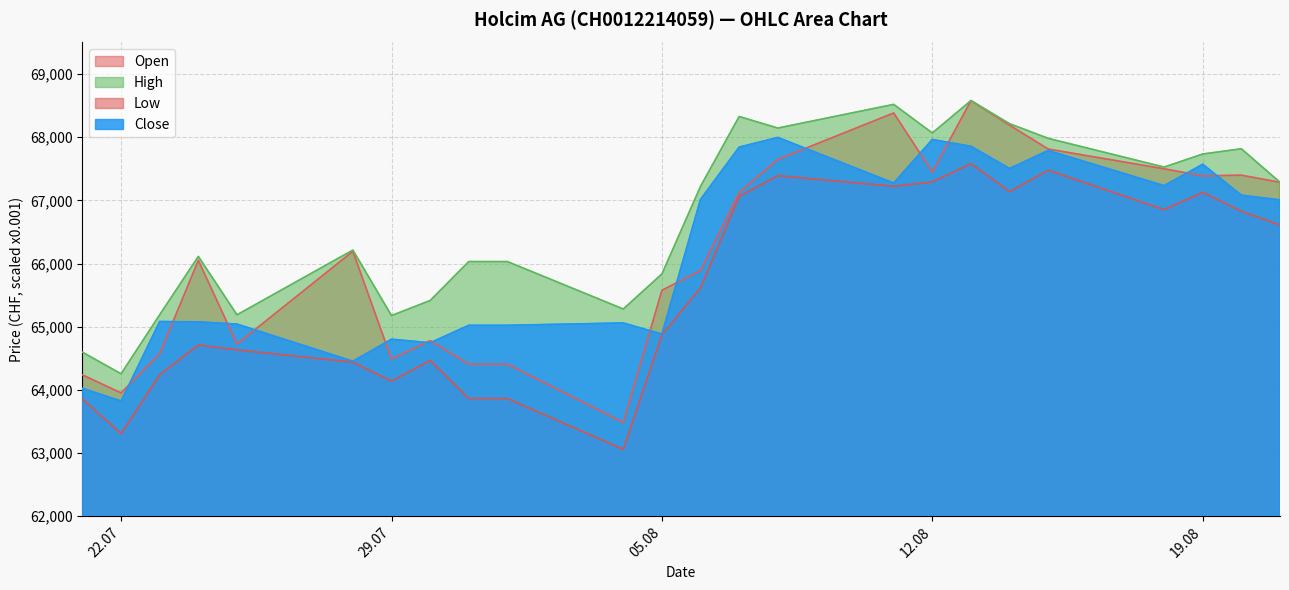

Reading left to right, transcribe all the data shown in this chart.

Open: 64237	63951	64574	66051	64726	66194	64487	64780	64407	64407	63482	65577	65889	67127	67649	68384	67448	68580	68191	67813	67500	67388	67399	67286
High: 64596	64254	65190	66113	65188	66213	65176	65414	66031	66031	65280	65835	67222	68328	68145	68520	68067	68580	68214	67982	67527	67734	67817	67286
Low: 63853	63307	64240	64711	64633	64439	64138	64467	63863	63863	63058	64871	65616	67064	67392	67223	67293	67583	67139	67478	66853	67128	66828	66611
Close: 64024	63823	65082	65076	65041	64453	64802	64745	65022	65022	65059	64883	67016	67843	67997	67274	67964	67856	67505	67790	67233	67572	67082	67008